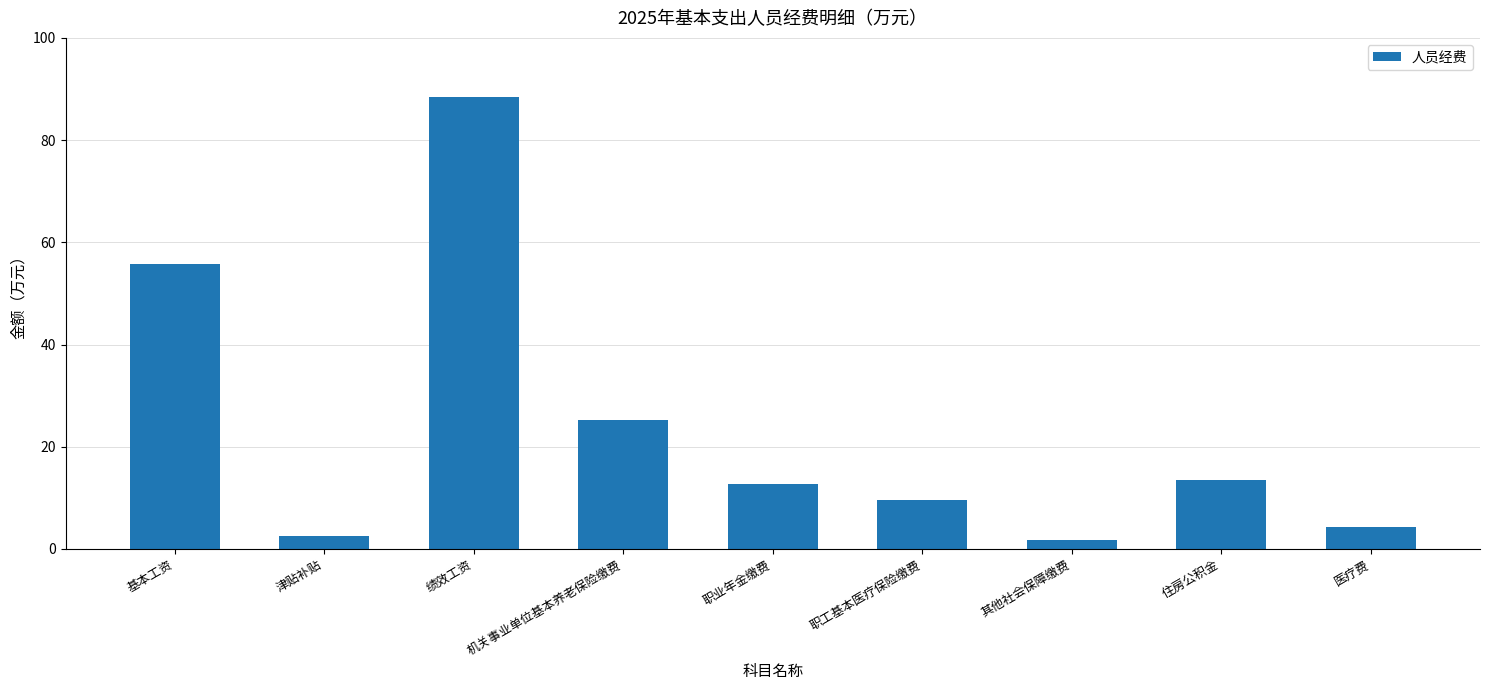

How many values exceed 12?

5